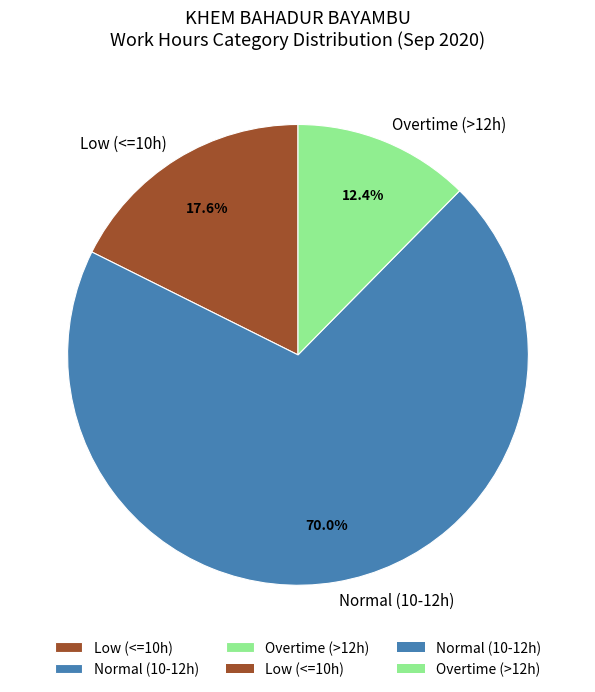

How many slices are in this pie chart?

3